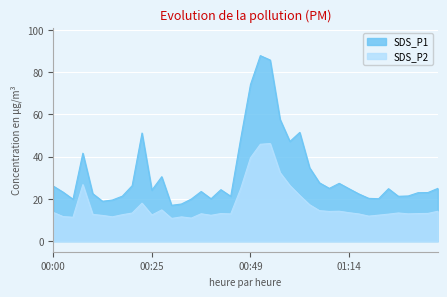

Is the value of SDS_P2 at 00:32 greater than the value of SDS_P1 at 00:37?

No